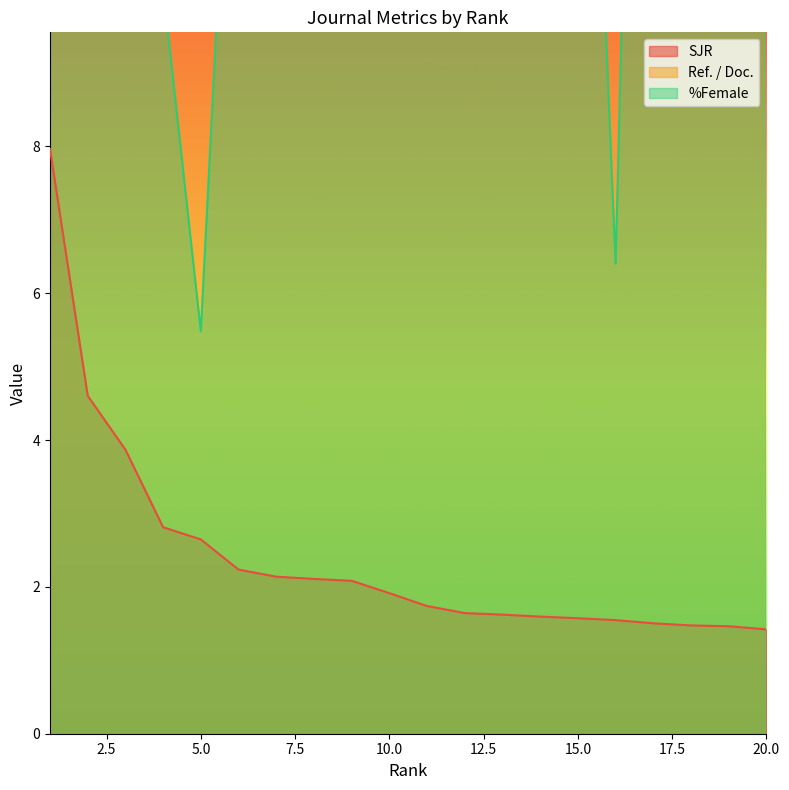

What is the total value across all series at 7?

43.6